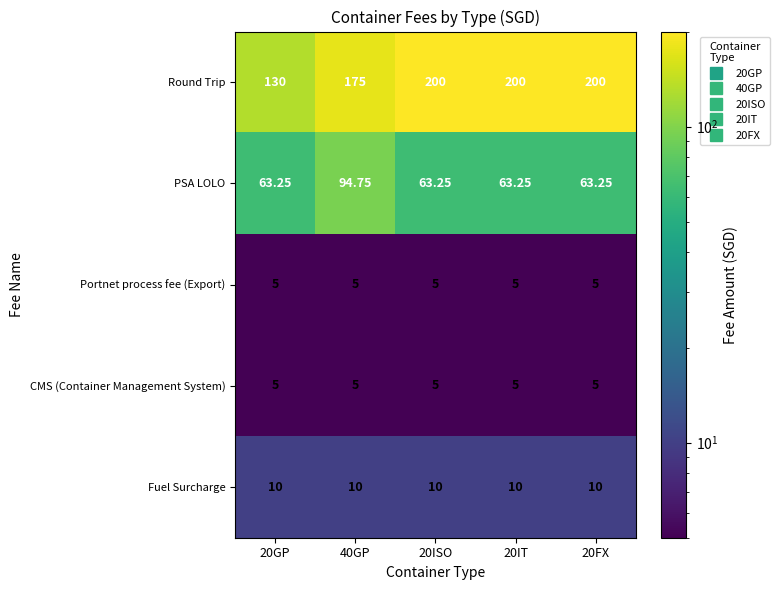

Is the value of PSA LOLO at 20IT greater than the value of CMS (Container Management System) at 20IT?

Yes